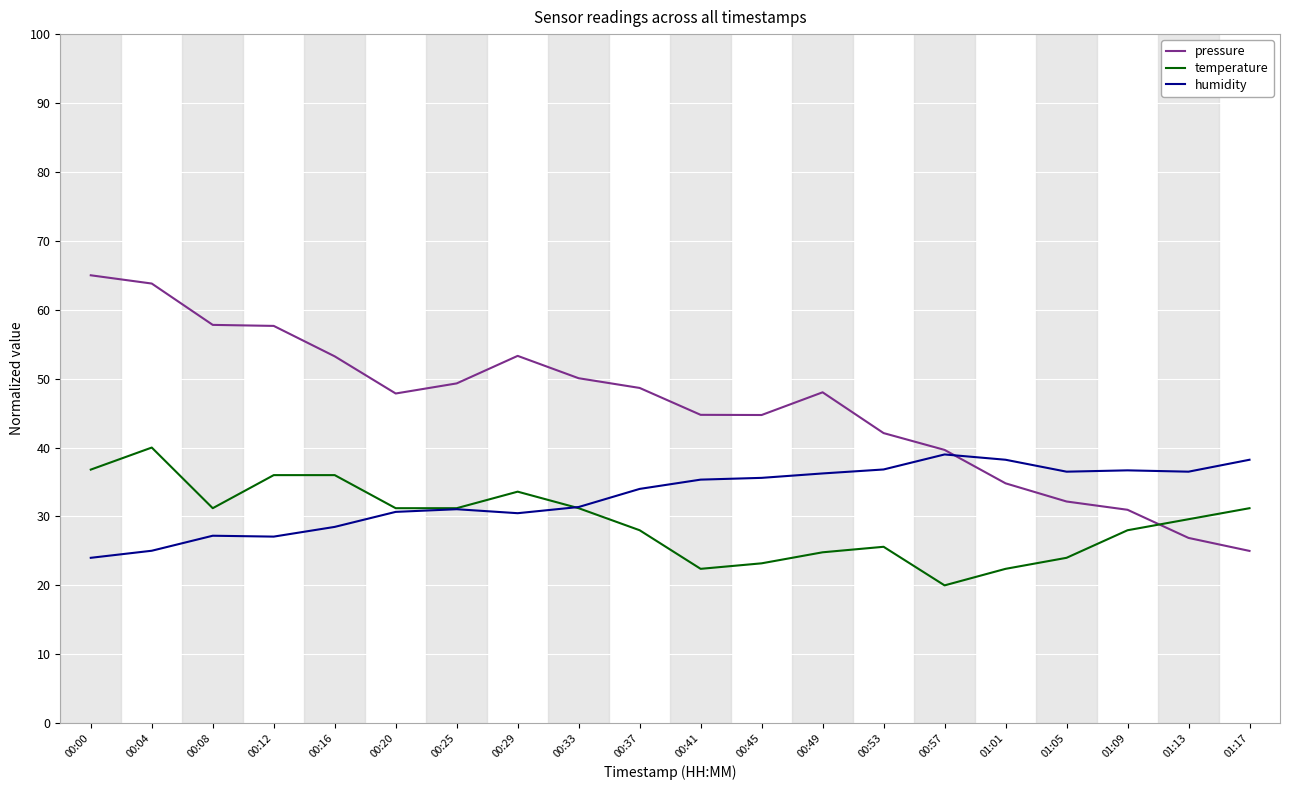

What position from the left is 01:01?

16